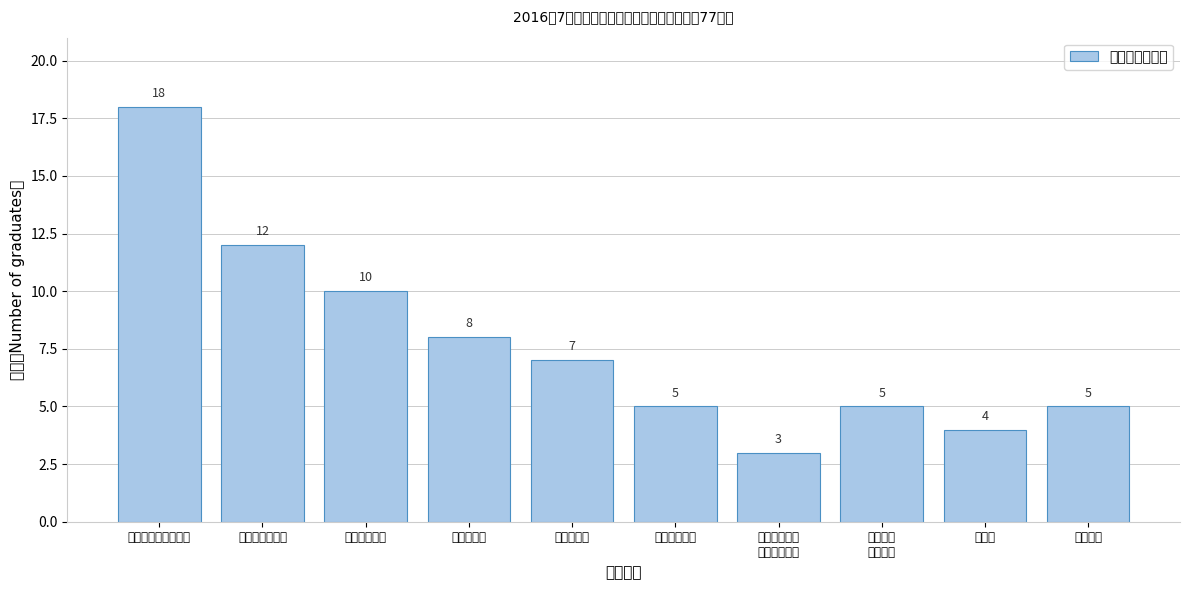

Reading left to right, list all the values displayed in this chart.

18	12	10	8	7	5	3	5	4	5